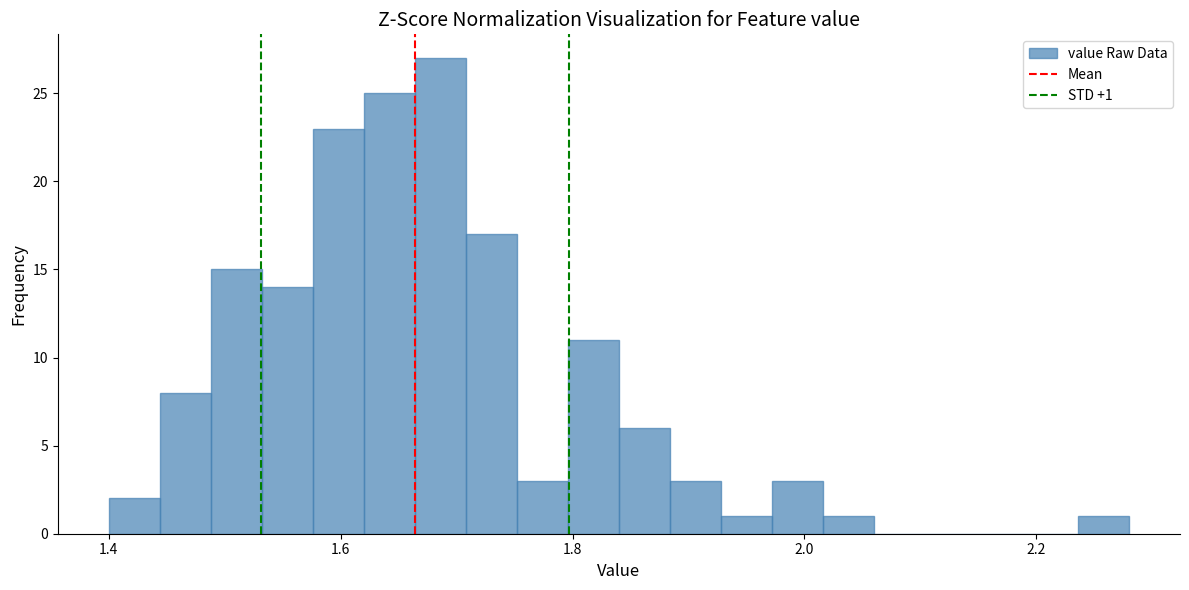

Read against the x-axis, roughly where is the centre of the tallest bar?

1.68